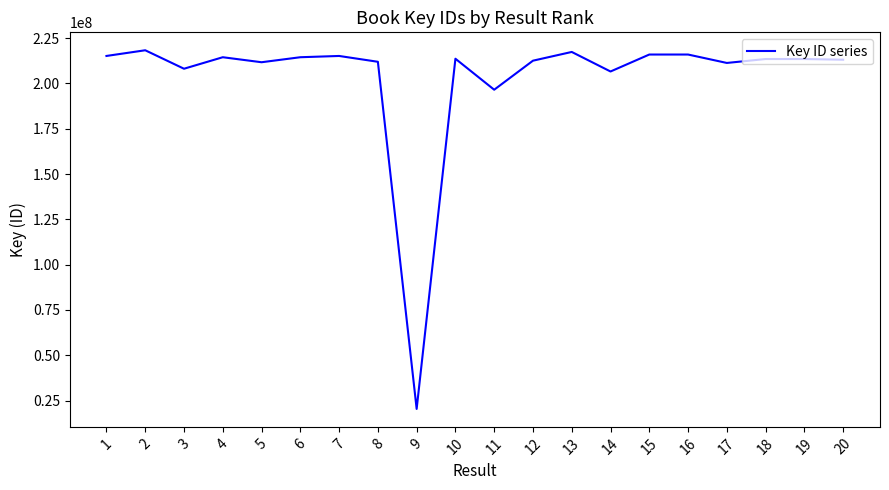

The value at 3 is 362107992. True or false?

False